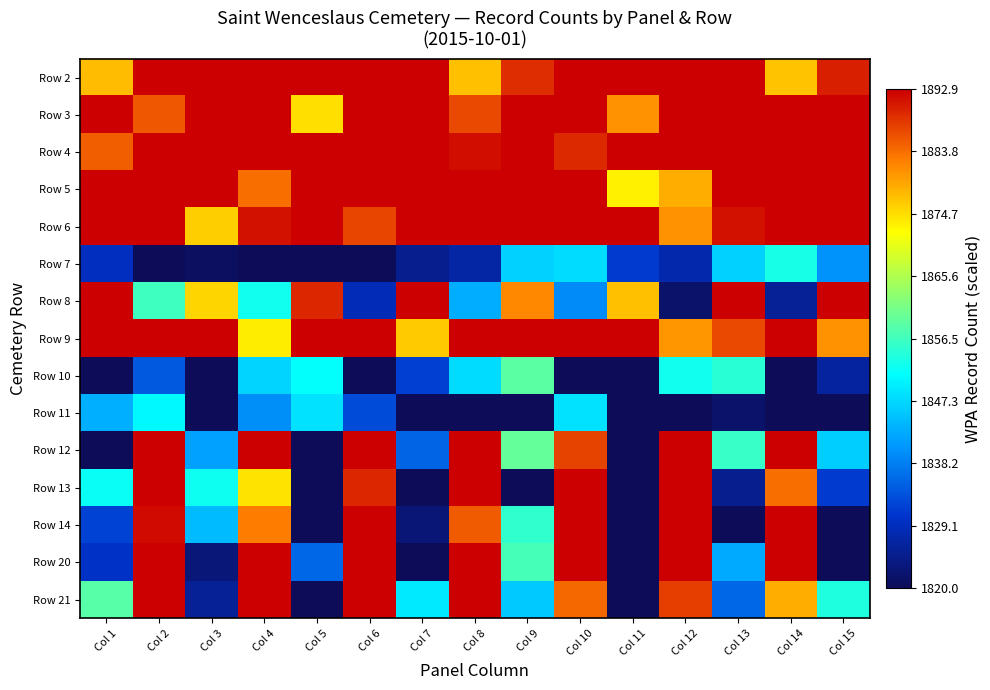

Reading left to right, transcribe all the data shown in this chart.

Row 2: Col 1=1877.5	Col 2=1892.9	Col 3=1892.9	Col 4=1892.9	Col 5=1892.9	Col 6=1892.9	Col 7=1892.9	Col 8=1877.2	Col 9=1889.0	Col 10=1892.9	Col 11=1892.9	Col 12=1892.9	Col 13=1892.9	Col 14=1876.9	Col 15=1890.2
Row 3: Col 1=1892.9	Col 2=1885.7	Col 3=1892.9	Col 4=1892.9	Col 5=1874.4	Col 6=1892.9	Col 7=1892.9	Col 8=1886.7	Col 9=1892.9	Col 10=1892.9	Col 11=1880.9	Col 12=1892.9	Col 13=1892.9	Col 14=1892.9	Col 15=1892.9
Row 4: Col 1=1885.2	Col 2=1892.9	Col 3=1892.9	Col 4=1892.9	Col 5=1892.9	Col 6=1892.9	Col 7=1892.9	Col 8=1891.7	Col 9=1892.9	Col 10=1889.5	Col 11=1892.9	Col 12=1892.9	Col 13=1892.9	Col 14=1892.9	Col 15=1892.9
Row 5: Col 1=1892.9	Col 2=1892.9	Col 3=1892.9	Col 4=1883.7	Col 5=1892.9	Col 6=1892.9	Col 7=1892.9	Col 8=1892.9	Col 9=1892.9	Col 10=1892.9	Col 11=1873.0	Col 12=1878.4	Col 13=1892.9	Col 14=1892.9	Col 15=1892.9
Row 6: Col 1=1892.9	Col 2=1892.9	Col 3=1876.1	Col 4=1891.4	Col 5=1892.9	Col 6=1887.0	Col 7=1892.9	Col 8=1892.9	Col 9=1892.9	Col 10=1892.9	Col 11=1892.9	Col 12=1880.8	Col 13=1891.4	Col 14=1892.9	Col 15=1892.9
Row 7: Col 1=1829.1	Col 2=1820.0	Col 3=1820.6	Col 4=1820.0	Col 5=1820.0	Col 6=1820.0	Col 7=1824.9	Col 8=1826.9	Col 9=1846.5	Col 10=1847.8	Col 11=1831.3	Col 12=1827.6	Col 13=1846.7	Col 14=1853.2	Col 15=1840.5
Row 8: Col 1=1892.9	Col 2=1856.3	Col 3=1875.3	Col 4=1852.5	Col 5=1889.5	Col 6=1828.5	Col 7=1892.9	Col 8=1843.0	Col 9=1881.7	Col 10=1839.5	Col 11=1877.1	Col 12=1821.4	Col 13=1892.9	Col 14=1825.7	Col 15=1892.9
Row 9: Col 1=1892.9	Col 2=1892.9	Col 3=1892.9	Col 4=1873.3	Col 5=1892.9	Col 6=1892.9	Col 7=1876.2	Col 8=1892.9	Col 9=1892.9	Col 10=1892.9	Col 11=1892.9	Col 12=1880.6	Col 13=1886.7	Col 14=1892.9	Col 15=1880.8
Row 10: Col 1=1820.0	Col 2=1834.5	Col 3=1820.0	Col 4=1846.9	Col 5=1851.4	Col 6=1820.0	Col 7=1832.0	Col 8=1847.8	Col 9=1858.5	Col 10=1820.0	Col 11=1820.0	Col 12=1852.6	Col 13=1854.6	Col 14=1820.0	Col 15=1826.5
Row 11: Col 1=1843.2	Col 2=1850.7	Col 3=1820.0	Col 4=1839.9	Col 5=1848.5	Col 6=1833.0	Col 7=1820.0	Col 8=1820.0	Col 9=1820.0	Col 10=1848.5	Col 11=1820.0	Col 12=1820.0	Col 13=1821.7	Col 14=1820.0	Col 15=1820.0
Row 12: Col 1=1820.0	Col 2=1892.9	Col 3=1841.8	Col 4=1892.9	Col 5=1820.0	Col 6=1892.8	Col 7=1835.4	Col 8=1892.9	Col 9=1859.6	Col 10=1887.4	Col 11=1820.0	Col 12=1892.9	Col 13=1855.6	Col 14=1892.9	Col 15=1846.3
Row 13: Col 1=1852.0	Col 2=1892.9	Col 3=1852.4	Col 4=1874.3	Col 5=1820.0	Col 6=1889.5	Col 7=1820.0	Col 8=1892.9	Col 9=1820.0	Col 10=1892.9	Col 11=1820.0	Col 12=1892.9	Col 13=1825.1	Col 14=1883.8	Col 15=1831.3
Row 14: Col 1=1832.1	Col 2=1891.9	Col 3=1844.2	Col 4=1882.5	Col 5=1820.0	Col 6=1892.9	Col 7=1822.7	Col 8=1885.3	Col 9=1855.1	Col 10=1892.9	Col 11=1820.0	Col 12=1892.9	Col 13=1820.0	Col 14=1892.9	Col 15=1820.0
Row 20: Col 1=1830.1	Col 2=1892.9	Col 3=1823.0	Col 4=1892.9	Col 5=1835.7	Col 6=1892.9	Col 7=1820.0	Col 8=1892.9	Col 9=1856.8	Col 10=1892.9	Col 11=1820.0	Col 12=1892.9	Col 13=1842.7	Col 14=1892.9	Col 15=1820.0
Row 21: Col 1=1858.4	Col 2=1892.9	Col 3=1825.5	Col 4=1892.9	Col 5=1820.0	Col 6=1892.9	Col 7=1849.1	Col 8=1892.9	Col 9=1845.7	Col 10=1884.2	Col 11=1820.0	Col 12=1887.7	Col 13=1835.8	Col 14=1878.4	Col 15=1853.7